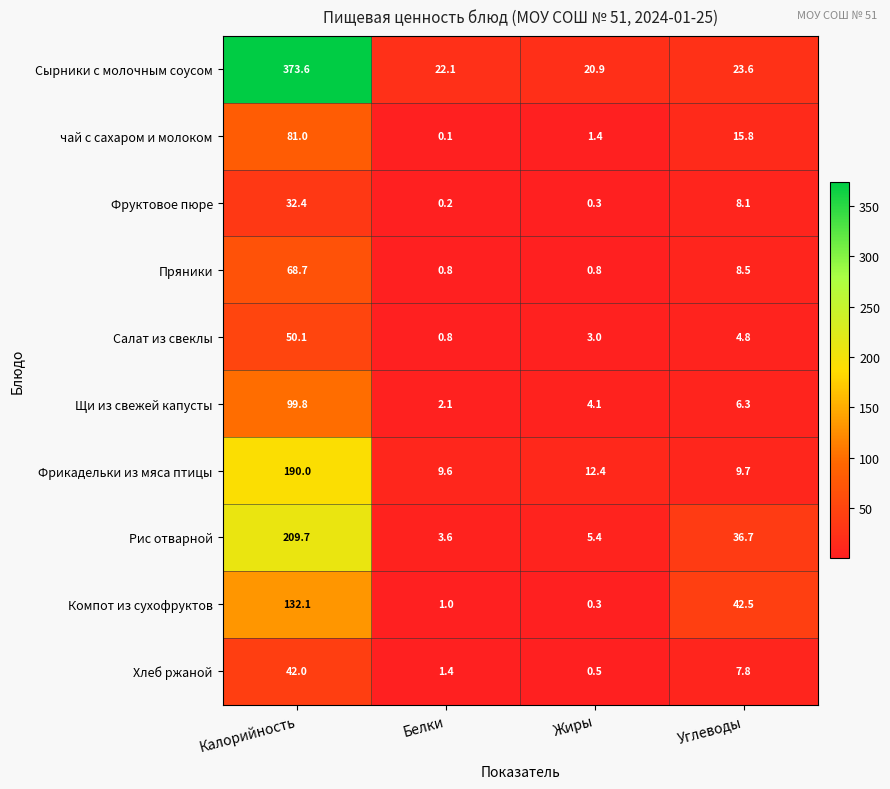

What is the average value of the Щи из свежей капусты series?

28.1